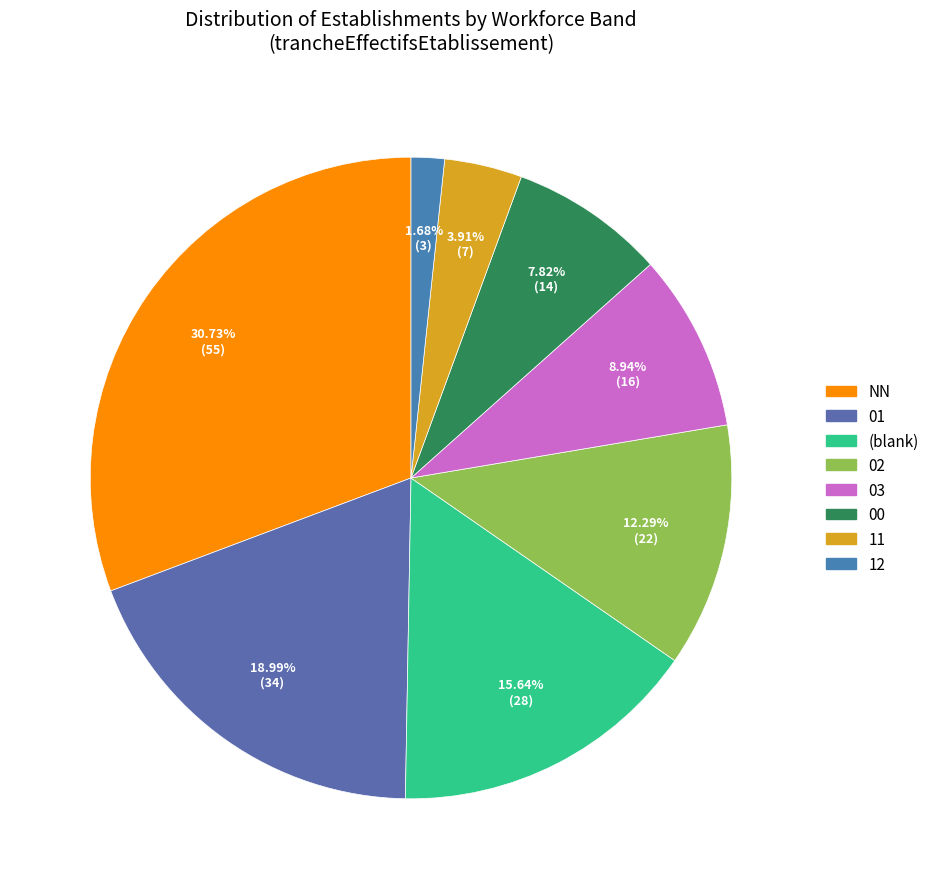

Between NN and 03, which is larger?

NN